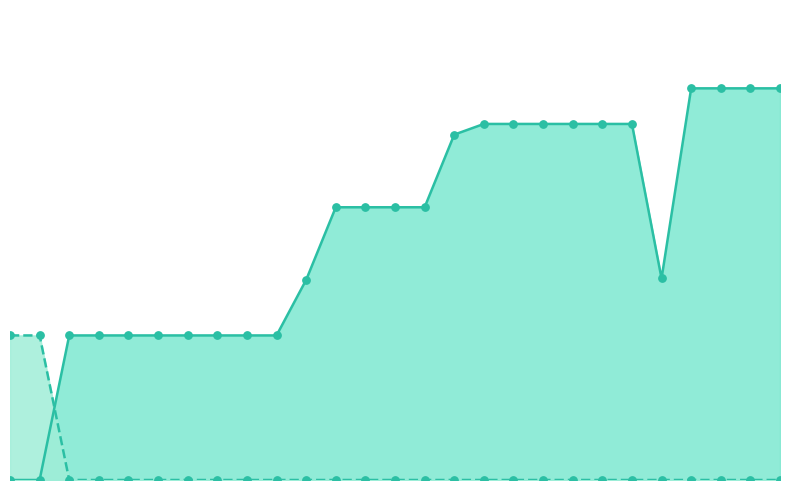

Which series has the largest Y range (max minus min)?

VEK line